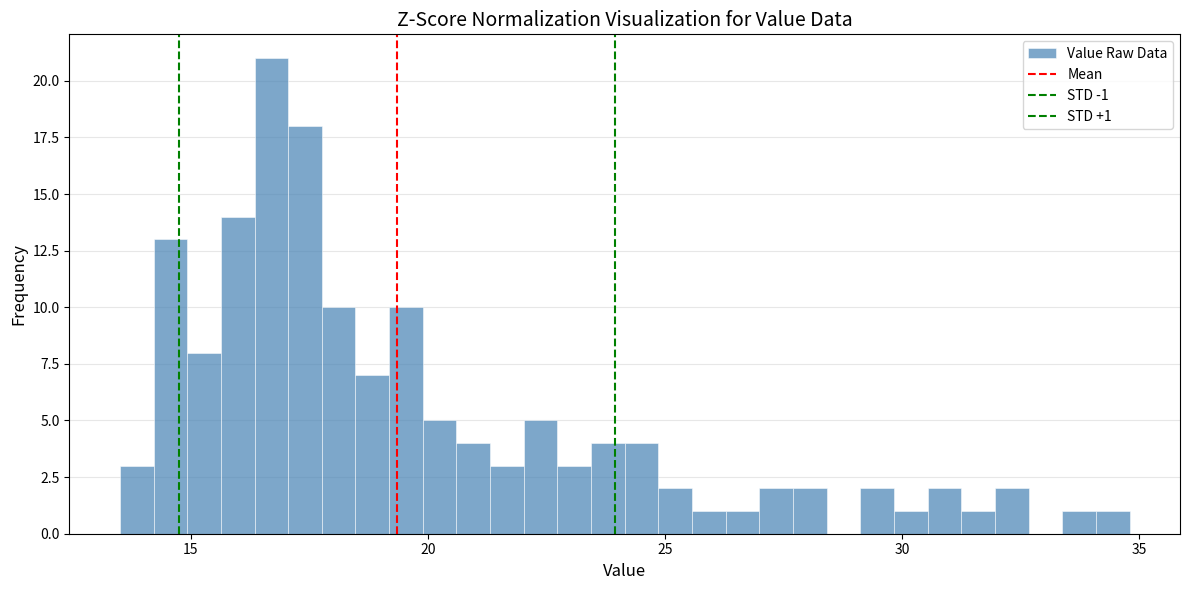

Read against the x-axis, roughly where is the centre of the tallest bar?

16.5